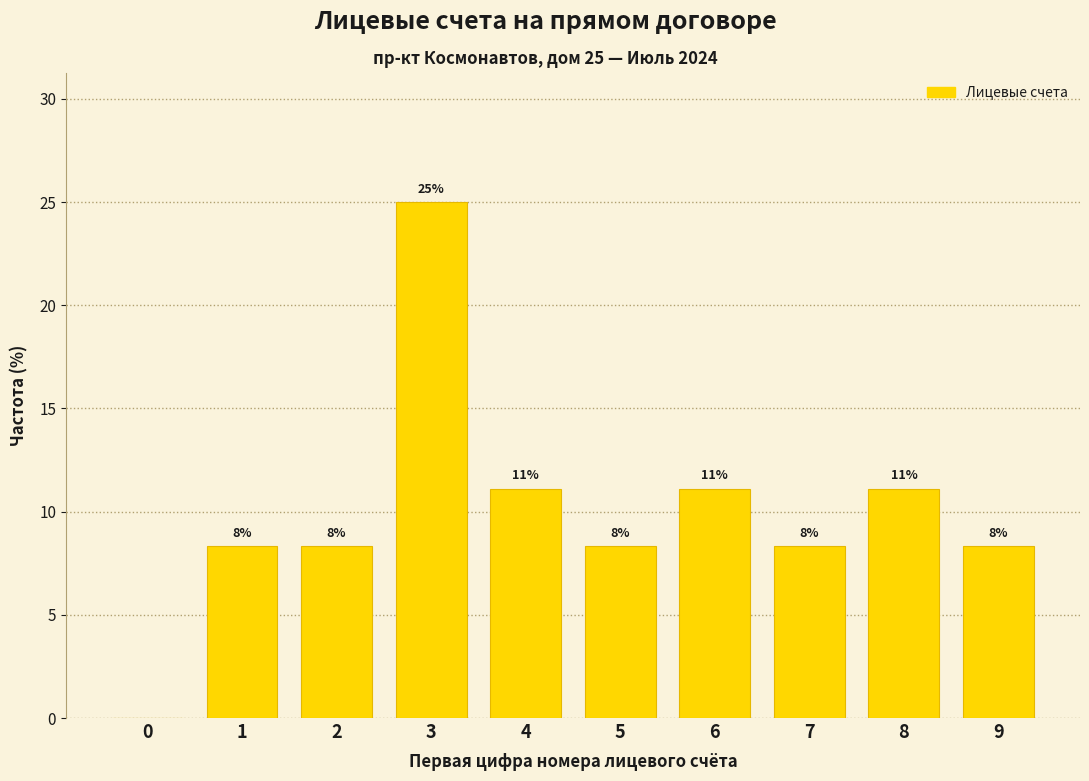

Are the bars horizontal?

No